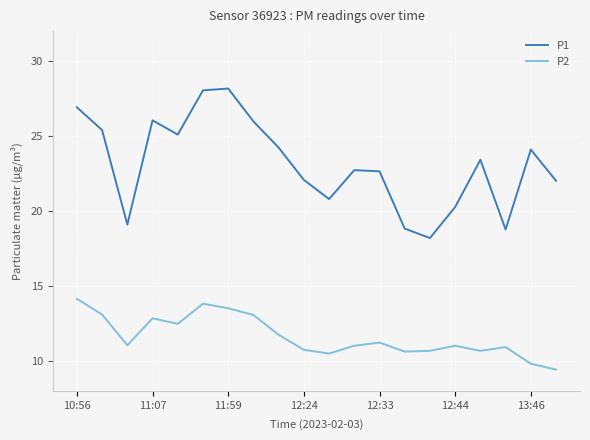

What is the average value of the P1 series?

23.1